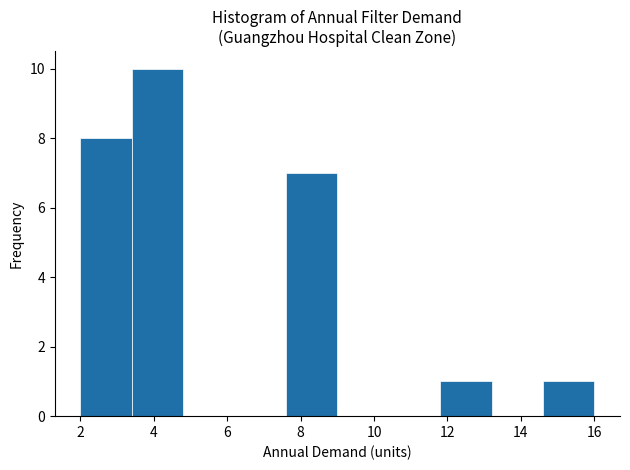

Which range on the x-axis has the tallest bar?

3.4 to 4.8